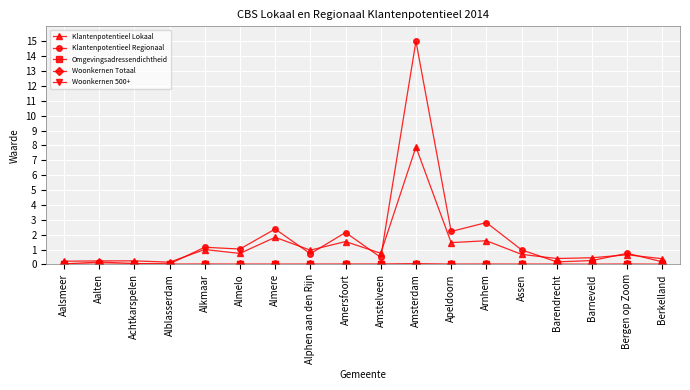

What is the total value across all series at Alblasserdam?

0.2